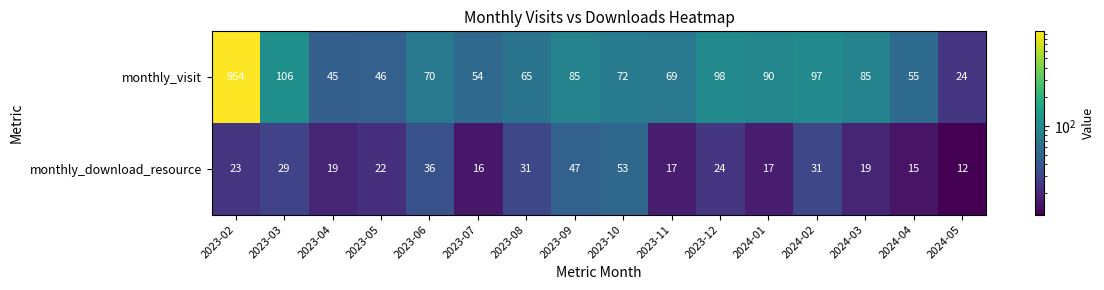

Which series has the largest total across all categories?

monthly_visit